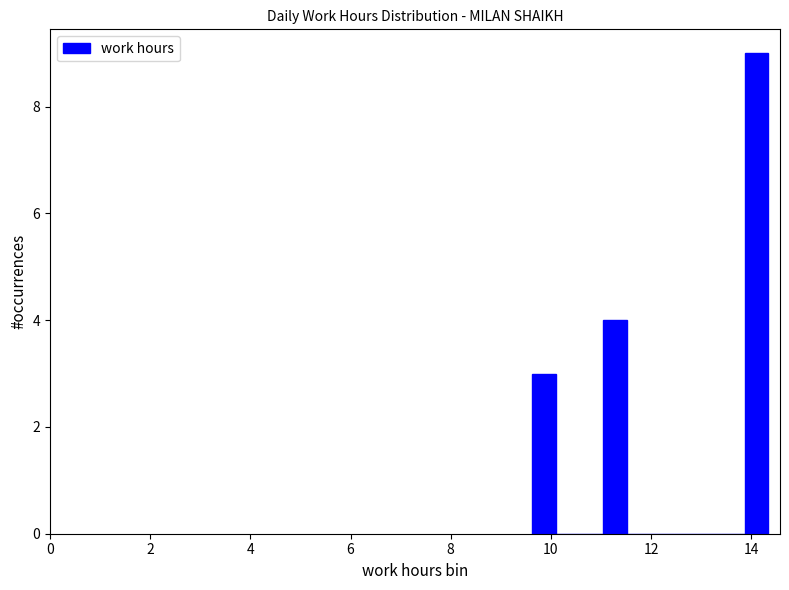

Around what value on the x-axis is the tallest bar? Give the approximate position of its centre, as read against the axis.

14.2